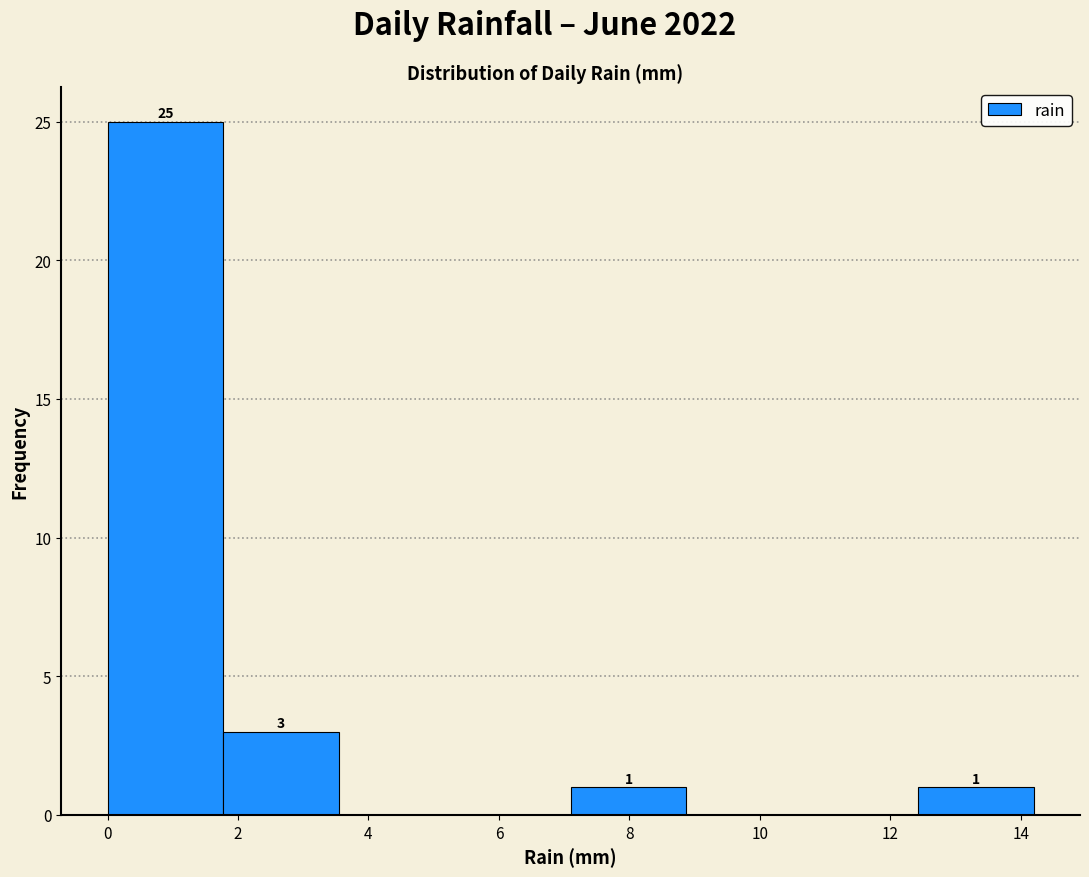

Which range on the x-axis has the tallest bar?

0.0 to 1.8